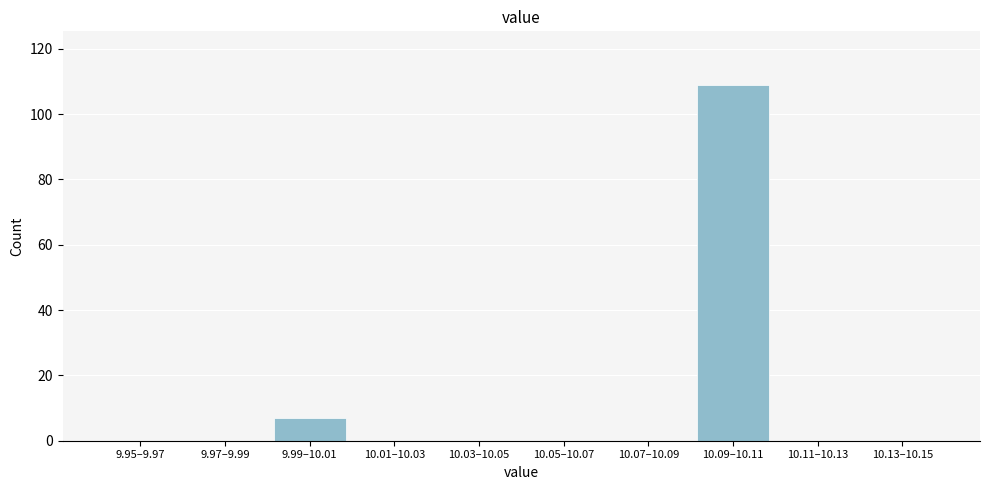

Reading left to right, extract all data points from this chart.

9.95–9.97=0	9.97–9.99=0	9.99–10.01=7	10.01–10.03=0	10.03–10.05=0	10.05–10.07=0	10.07–10.09=0	10.09–10.11=109	10.11–10.13=0	10.13–10.15=0